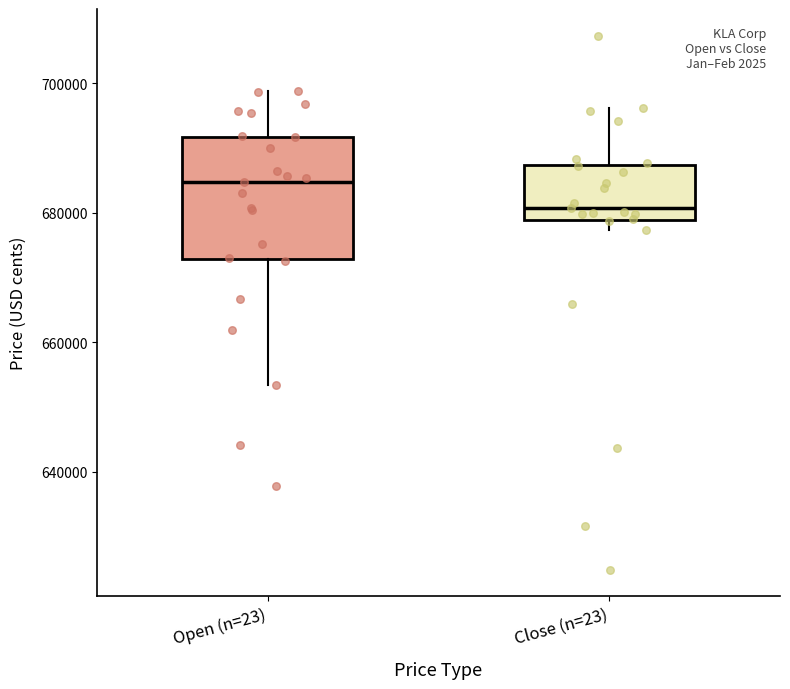

Which box has the highest median line?

Open (n=23)